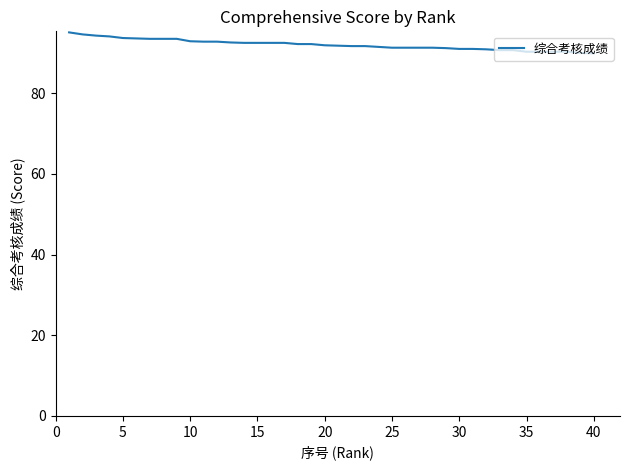

What is the difference between the maximum and second lowest values?

5.1